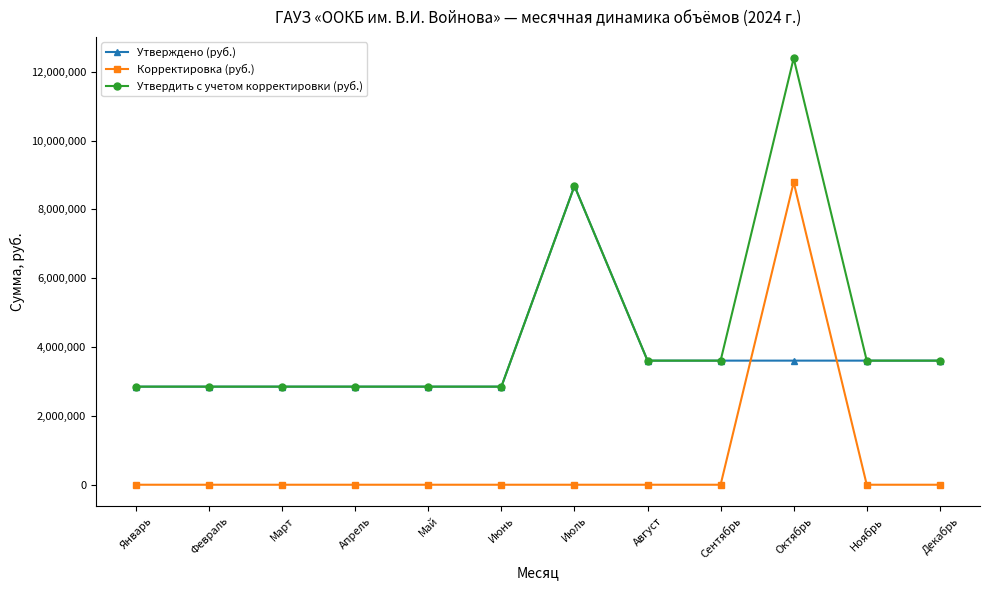

The Утвердить с учетом корректировки (руб.) series shows 2221854.7 at Ноябрь. True or false?

False